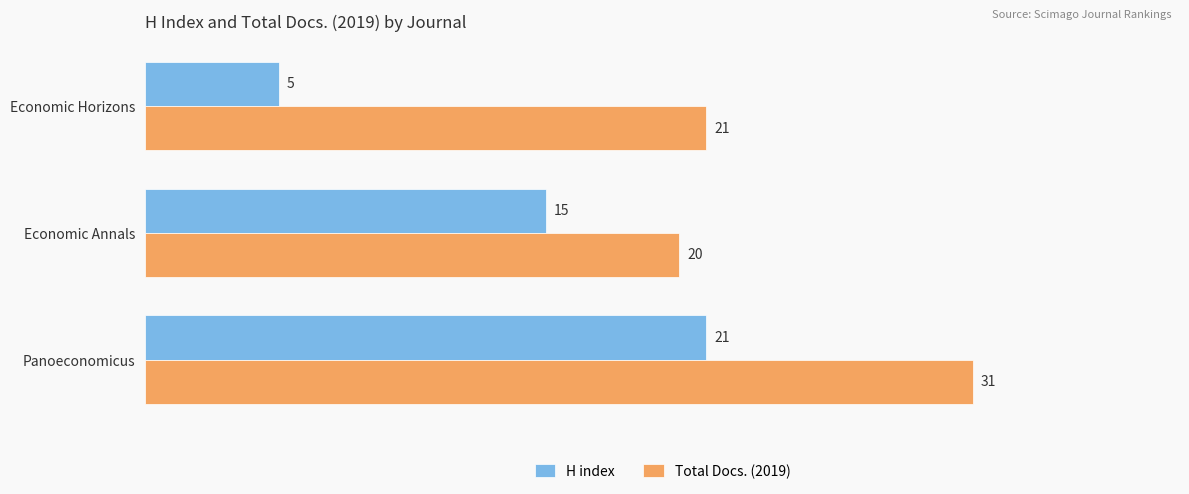

What are all the series names shown in the legend?

H index, Total Docs. (2019)